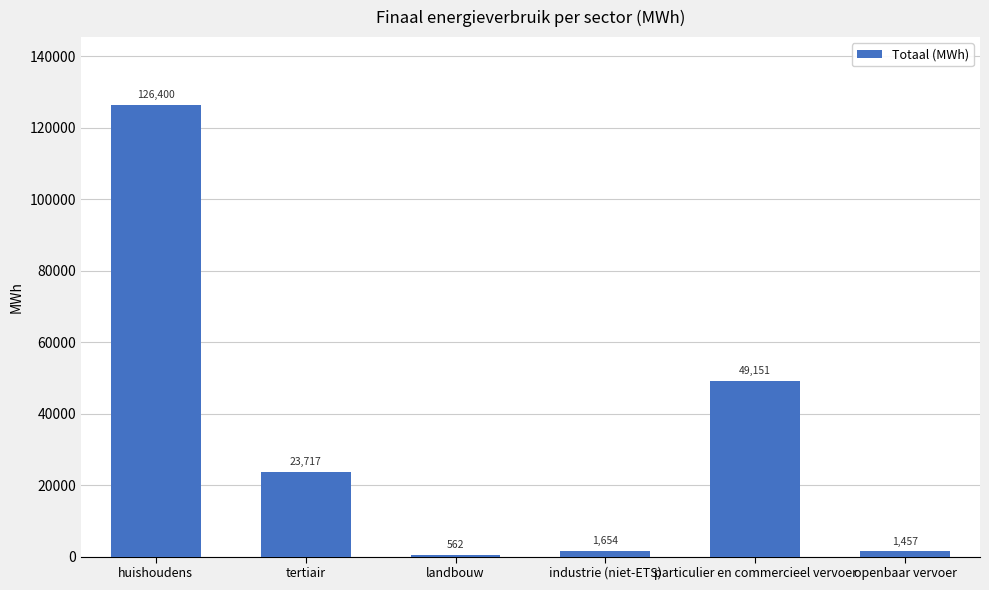

What is the difference between the maximum and second lowest values?

124942.8